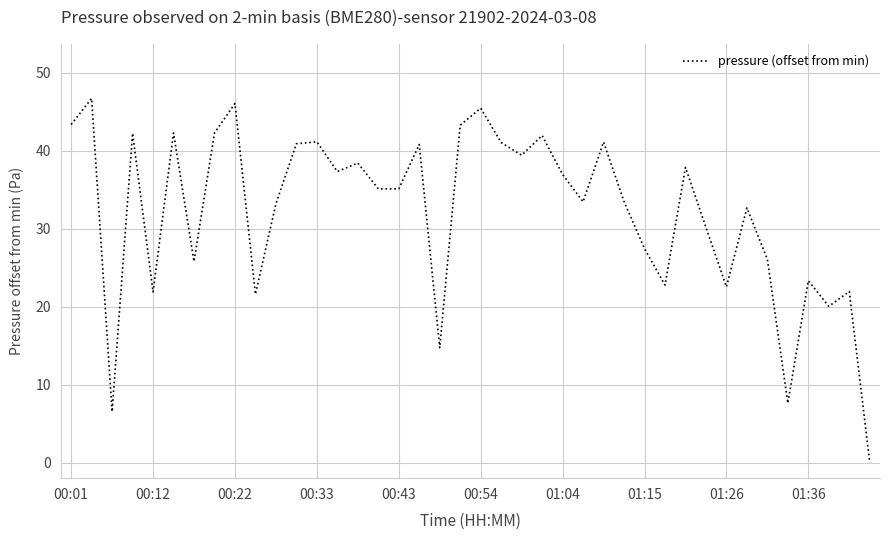

What is the maximum value shown in the chart?

46.7